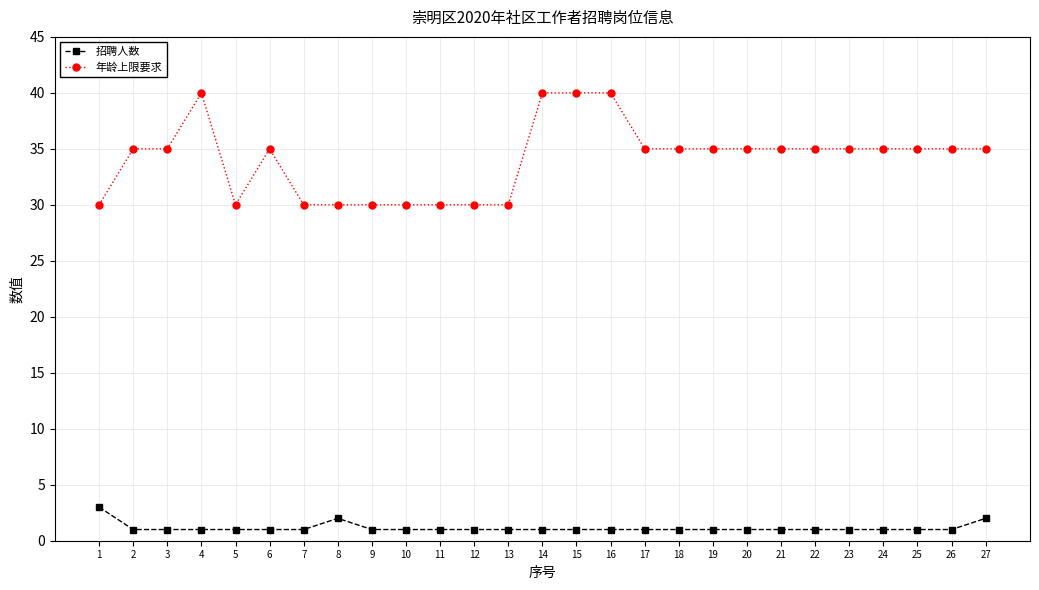

Rank the series by their maximum value, from highest to lowest.

年龄上限要求, 招聘人数